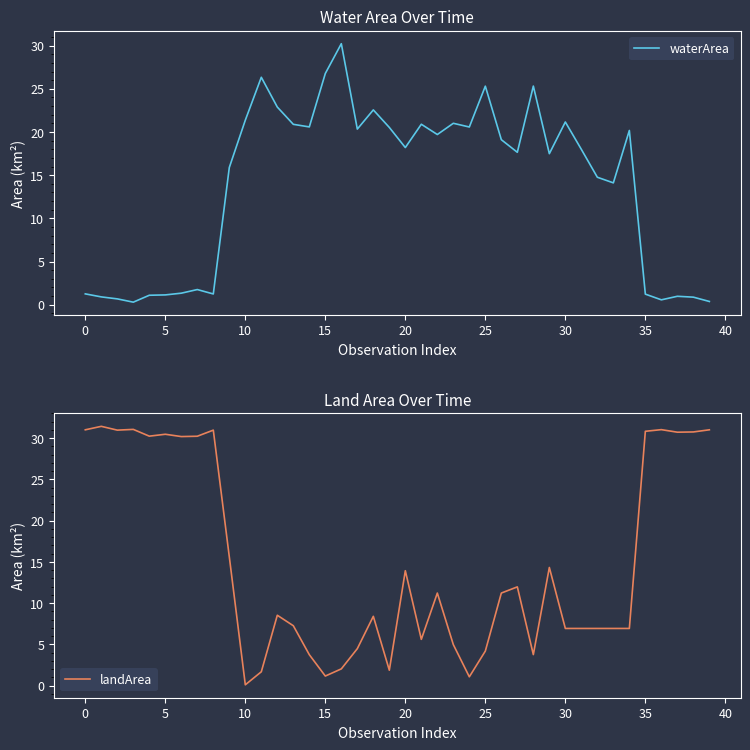

True or false: landArea and waterArea intersect in this chart.

True